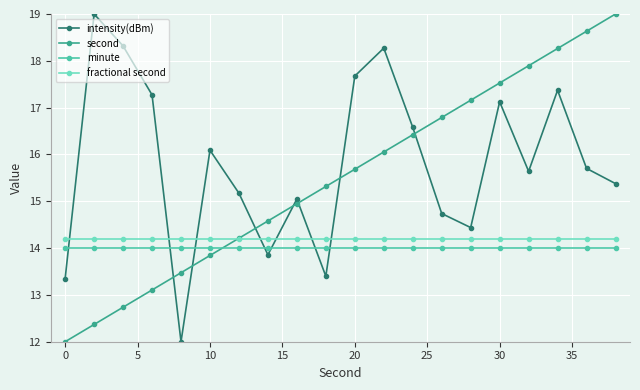

Reading left to right, list all the values displayed in this chart.

intensity(dBm): 13.3	19.0	18.3	17.3	12.0	16.1	15.2	13.9	15.0	13.4	17.7	18.3	16.6	14.7	14.4	17.1	15.6	17.4	15.7	15.4
second: 12.0	12.4	12.7	13.1	13.5	13.8	14.2	14.6	14.9	15.3	15.7	16.1	16.4	16.8	17.2	17.5	17.9	18.3	18.6	19.0
minute: 14.0	14.0	14.0	14.0	14.0	14.0	14.0	14.0	14.0	14.0	14.0	14.0	14.0	14.0	14.0	14.0	14.0	14.0	14.0	14.0
fractional second: 14.2	14.2	14.2	14.2	14.2	14.2	14.2	14.2	14.2	14.2	14.2	14.2	14.2	14.2	14.2	14.2	14.2	14.2	14.2	14.2